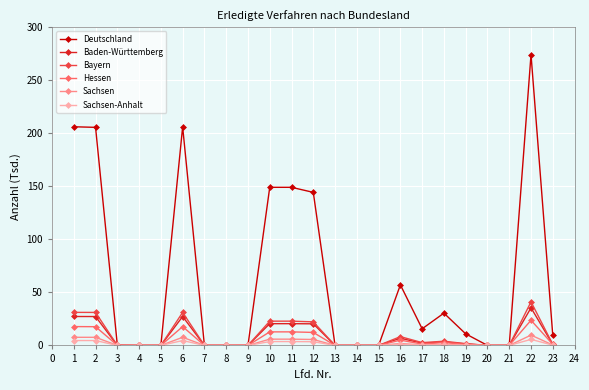

Which series has the widest spread of values?

Deutschland